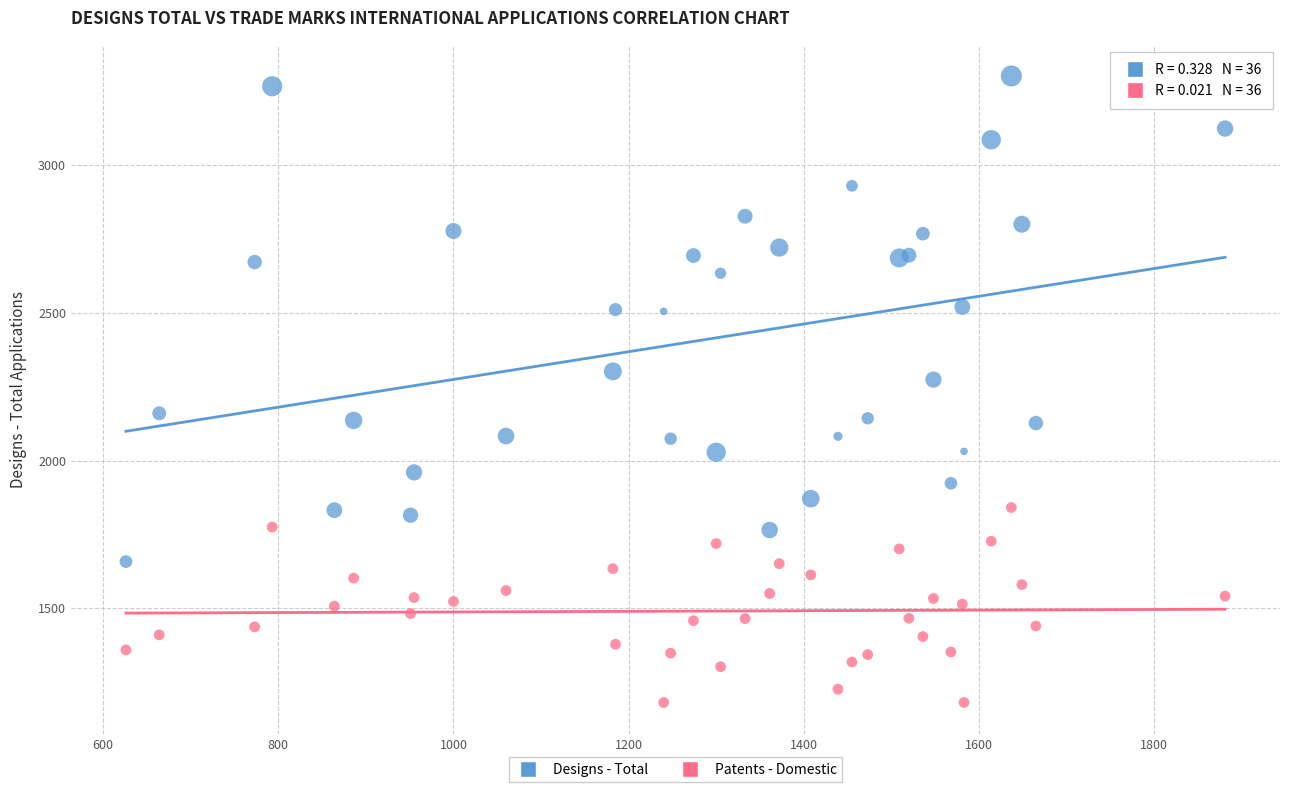

Across all series, what Y value is closest to 2241?

2274